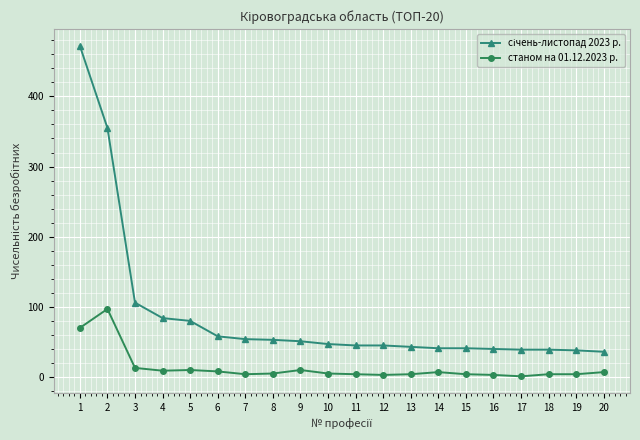

Count the number of data series in this chart.

2